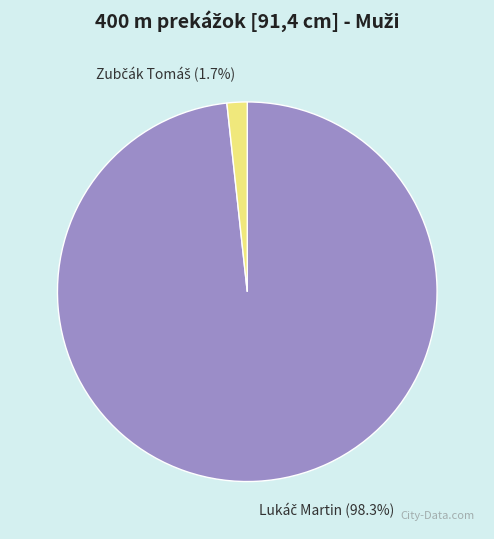

Is there a majority slice in this chart?

Yes